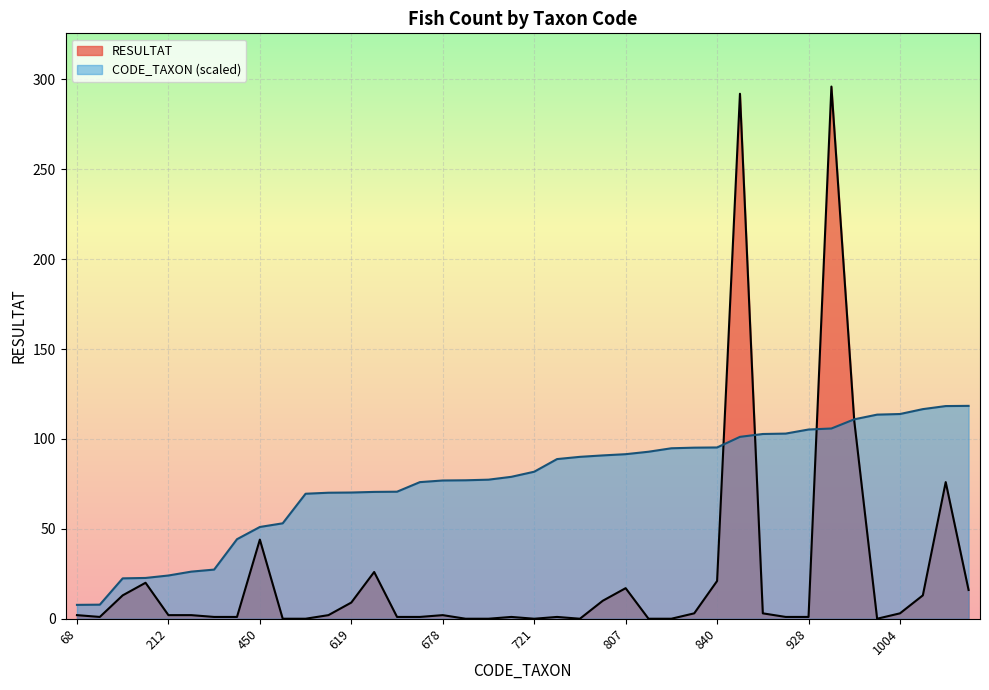

At which category is the sum across all series the highest?

933